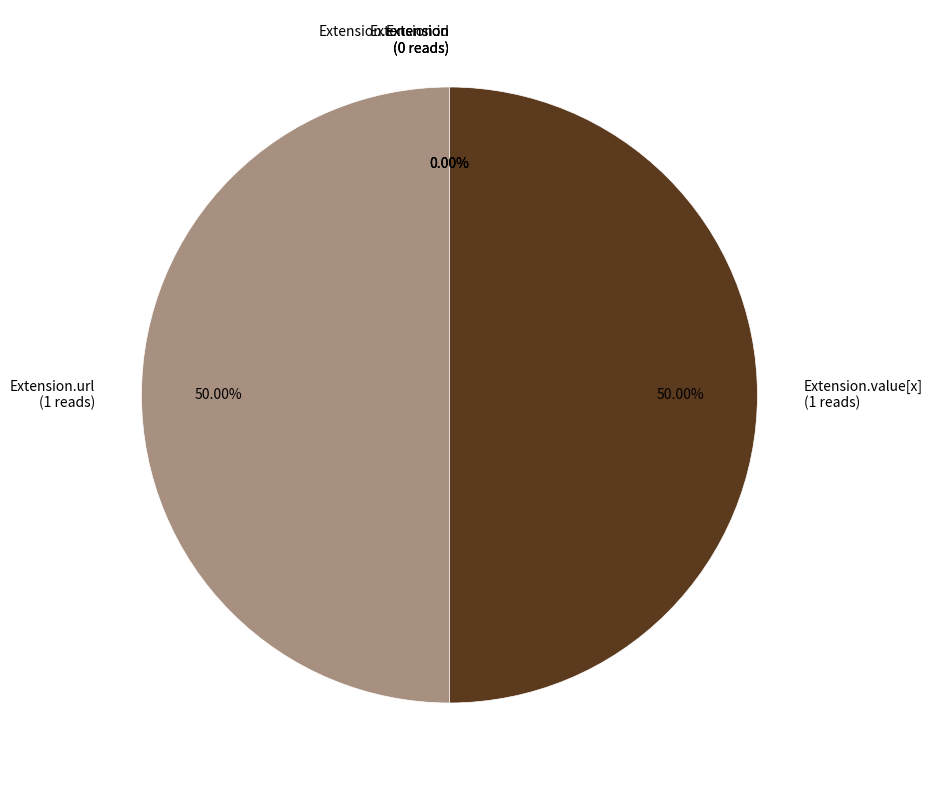

To the nearest percent, what is the combined percentage of Extension.value[x] and Extension.url?

100%